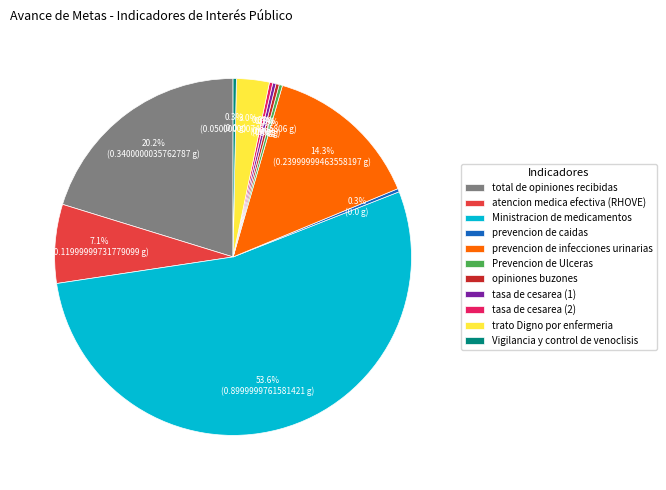

Which category has the biggest portion of the pie?

Ministracion de medicamentos